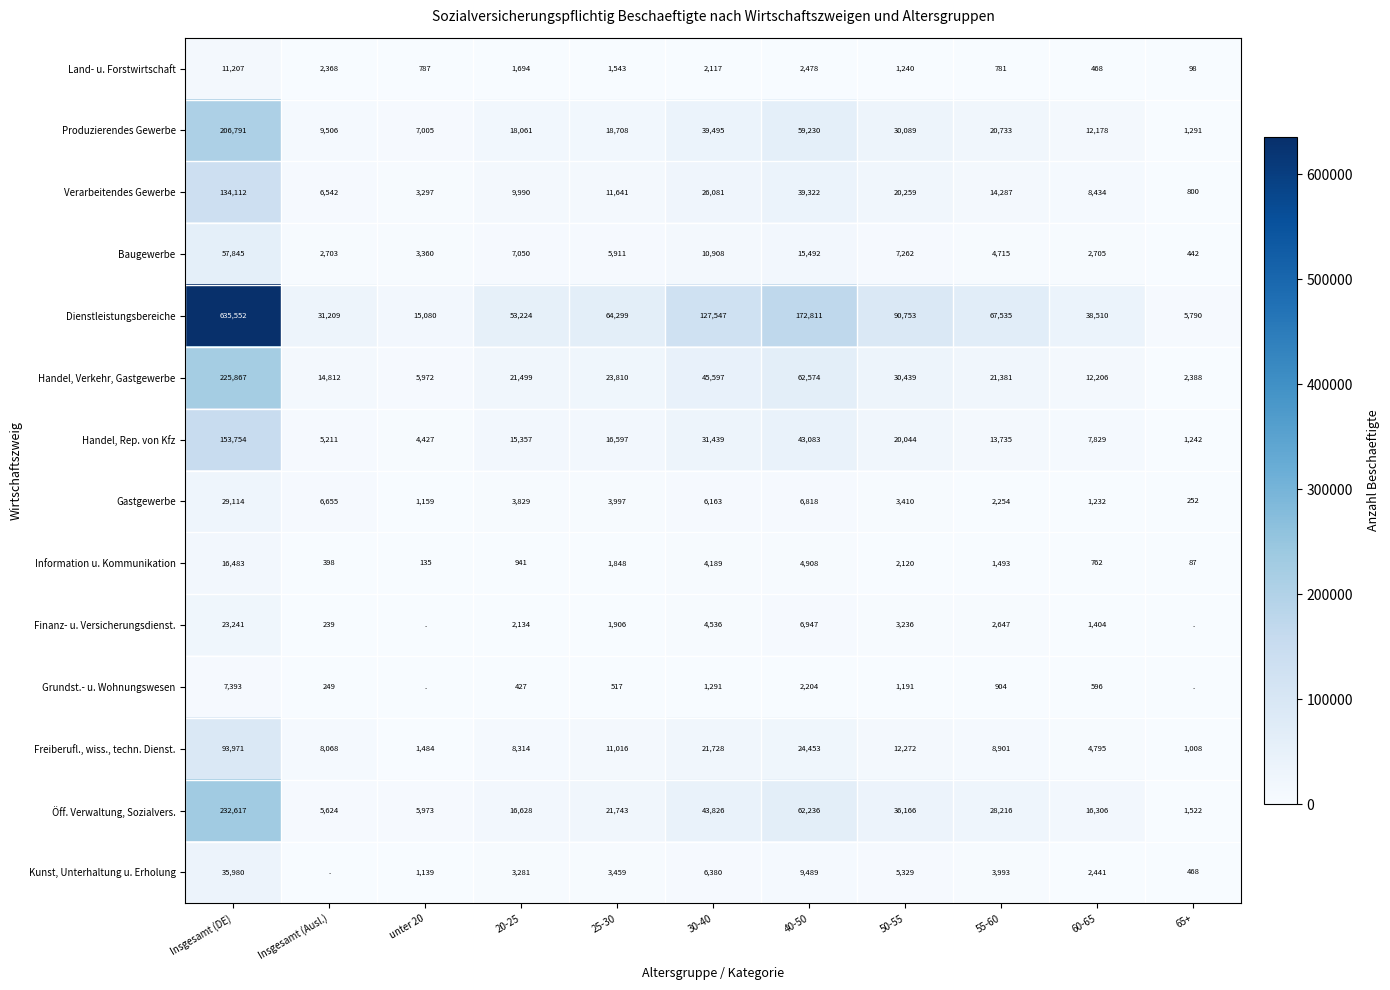

The value of Produzierendes Gewerbe at 20-25 is 18061. True or false?

True